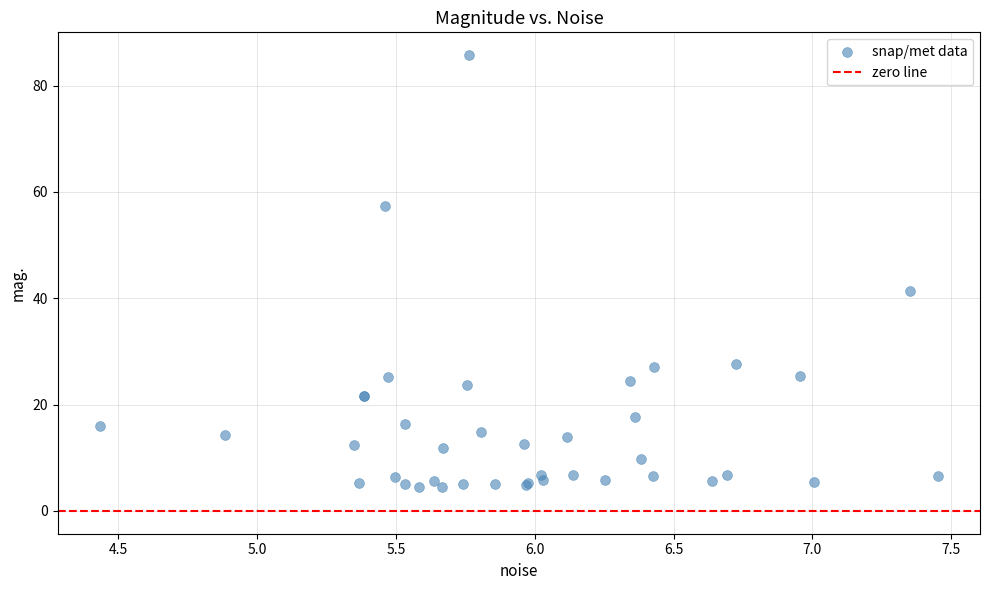

What Y value in the scatter plot is closest to 45?

41.4